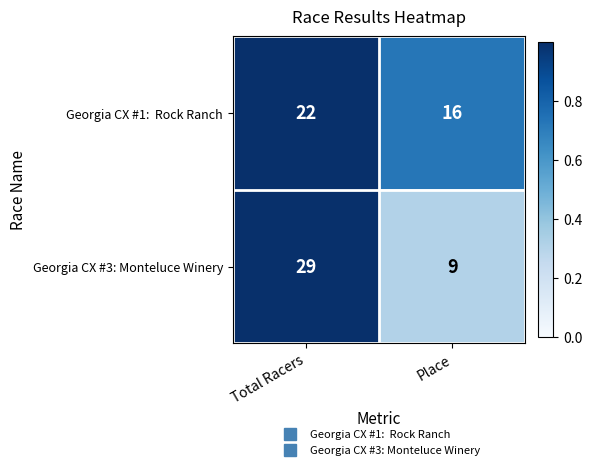

The value of Georgia CX #3: Monteluce Winery at Total Racers is 39. True or false?

False